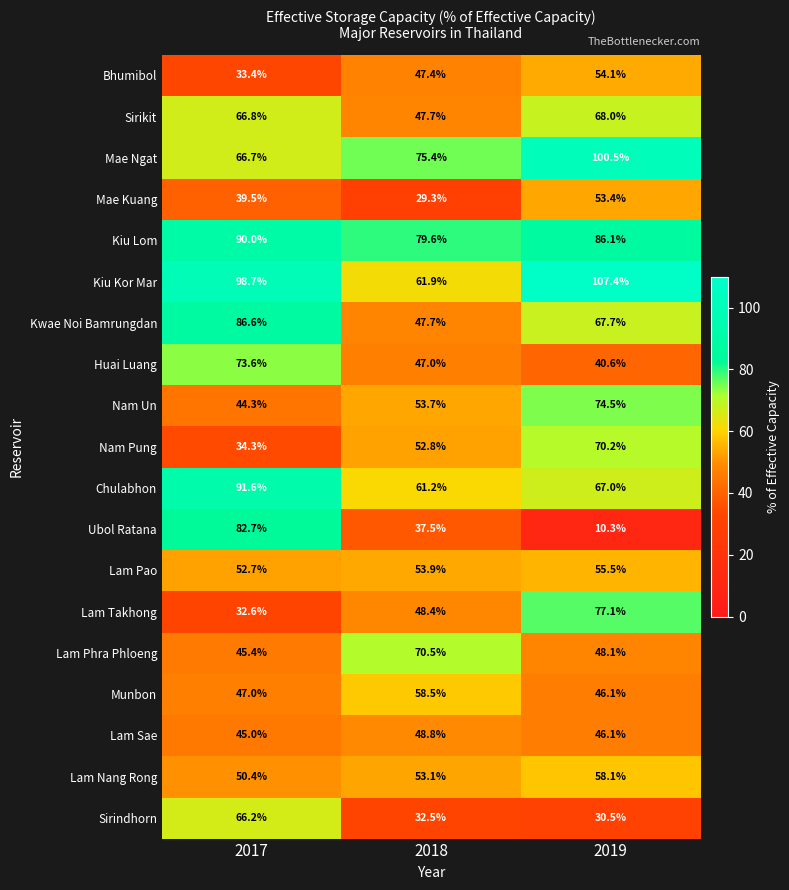

List the series in order of their peak value, lowest first.

Lam Sae, Mae Kuang, Bhumibol, Lam Pao, Lam Nang Rong, Munbon, Sirindhorn, Sirikit, Nam Pung, Lam Phra Phloeng, Huai Luang, Nam Un, Lam Takhong, Ubol Ratana, Kwae Noi Bamrungdan, Kiu Lom, Chulabhon, Mae Ngat, Kiu Kor Mar